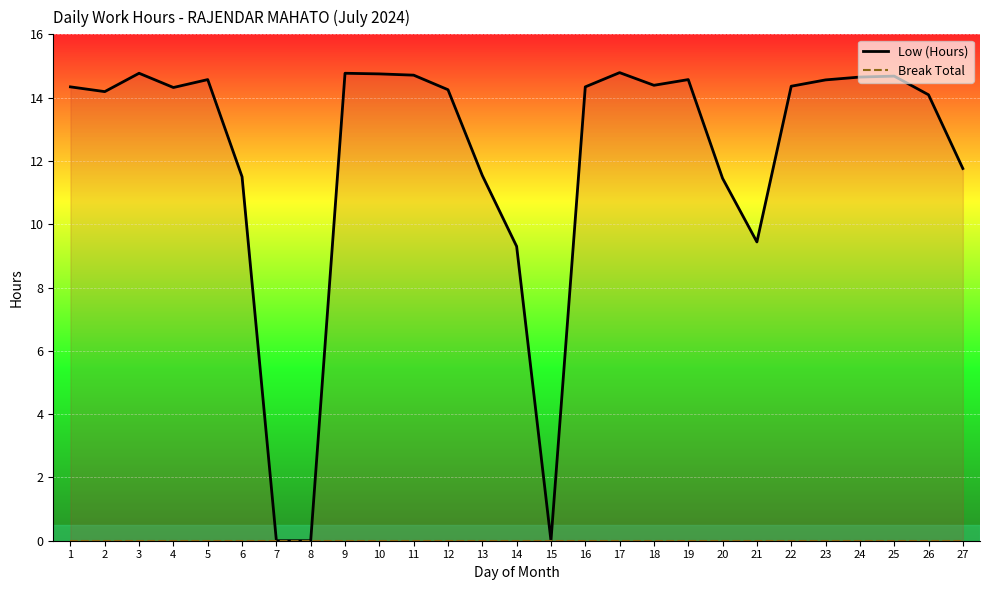

Which category has the lowest value across all series?

7